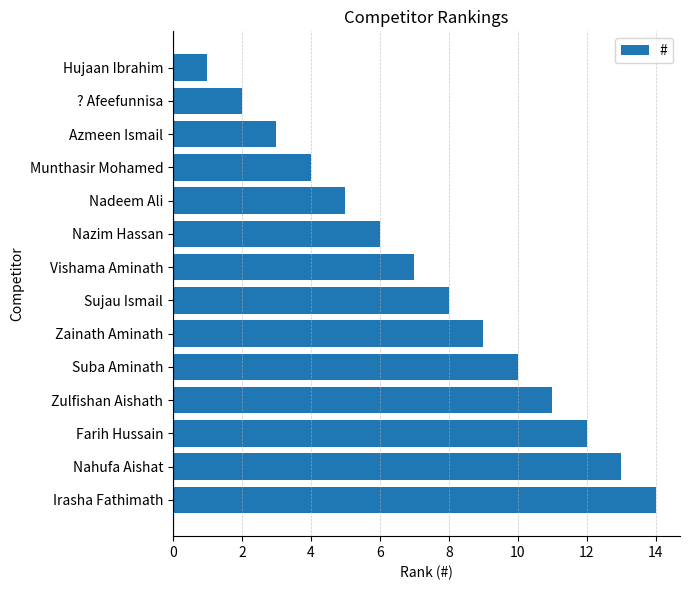

Rank the categories by value from highest to lowest.

Irasha Fathimath, Nahufa Aishat, Farih Hussain, Zulfishan Aishath, Suba Aminath, Zainath Aminath, Sujau Ismail, Vishama Aminath, Nazim Hassan, Nadeem Ali, Munthasir Mohamed, Azmeen Ismail, ? Afeefunnisa, Hujaan Ibrahim